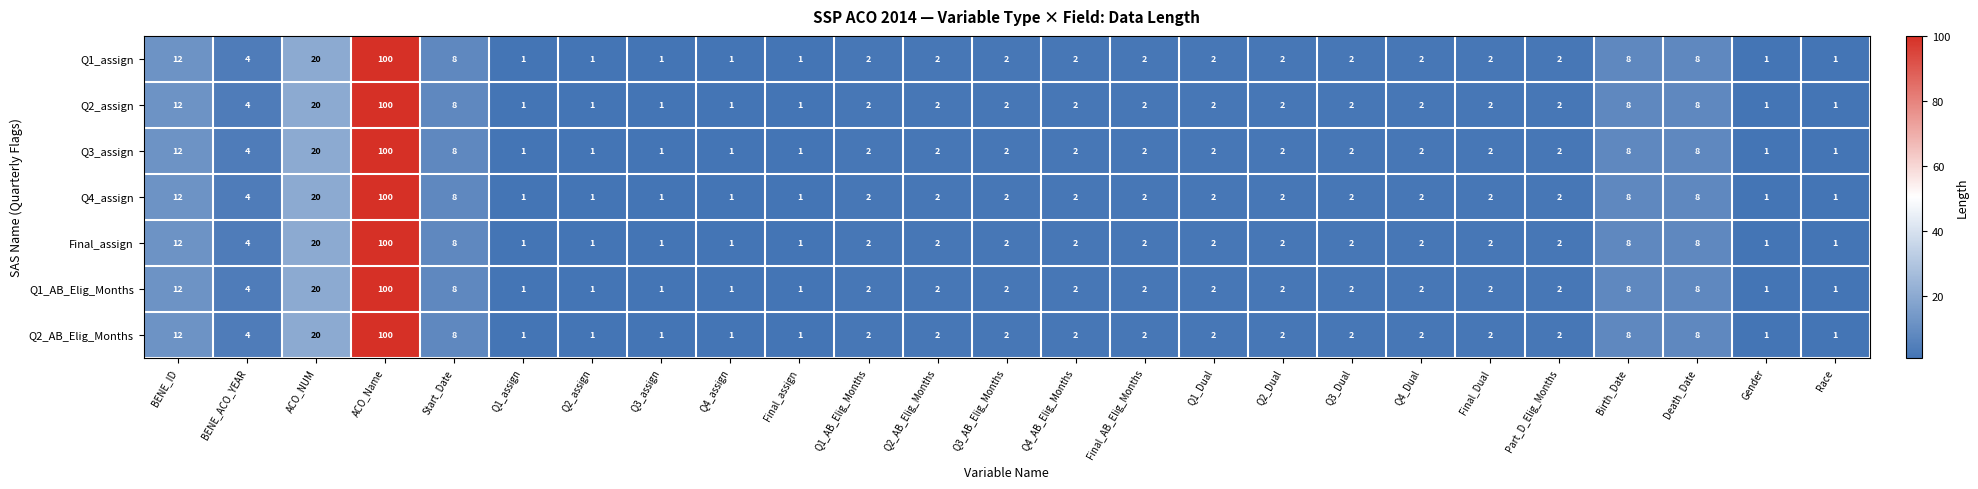

What is the difference between the second highest and second lowest values in the Q3_assign series?

19